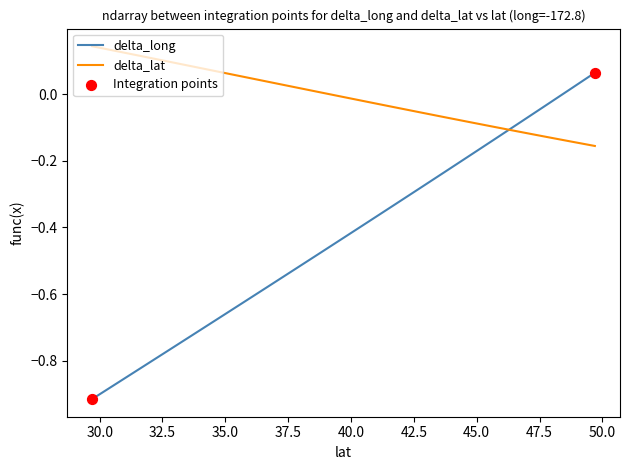

Which series has the largest total across all categories?

delta_lat